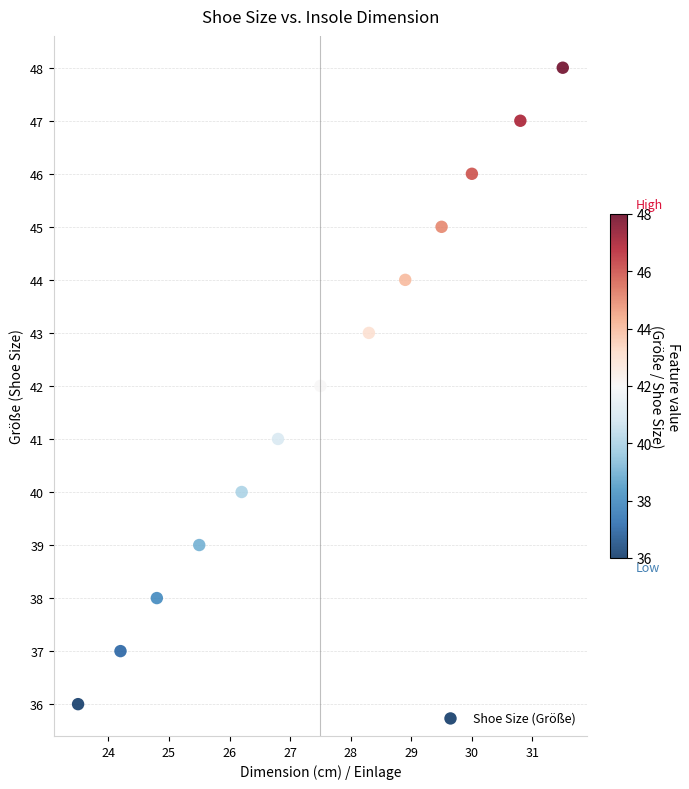

Count the number of points in this scatter plot.

13